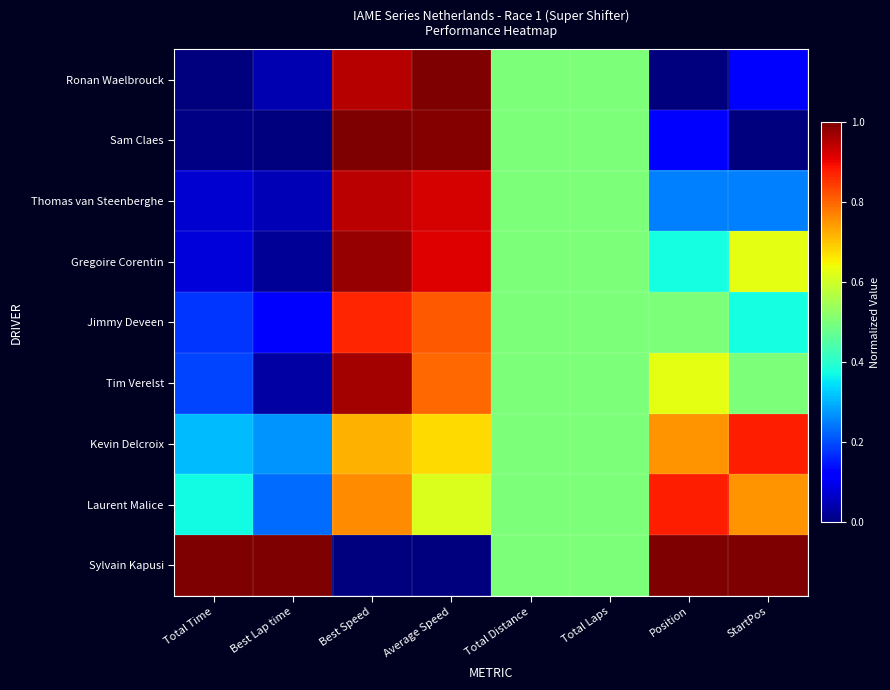

List the series in order of their peak value, highest first.

Ronan Waelbrouck, Sam Claes, Sylvain Kapusi, Gregoire Corentin, Tim Verelst, Thomas van Steenberghe, Kevin Delcroix, Laurent Malice, Jimmy Deveen